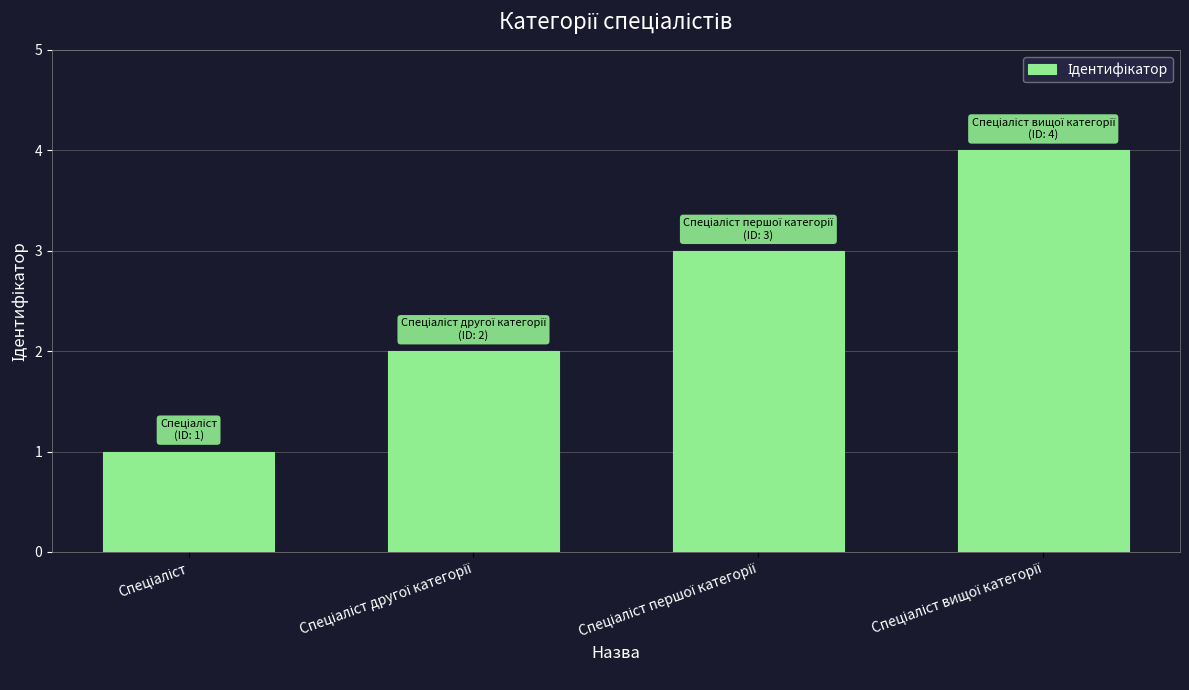

Reading right to left, what are all the values shown in this chart?

4	3	2	1